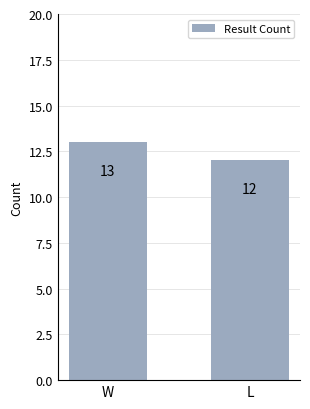

Rank the categories by value from highest to lowest.

W, L